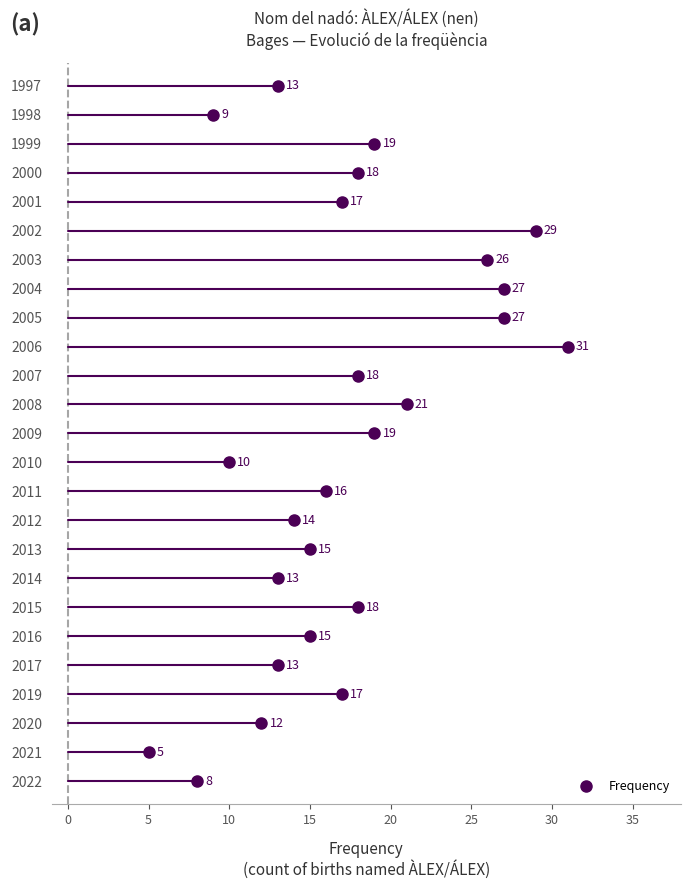

What is the difference between the values at 2004 and 2000?

9